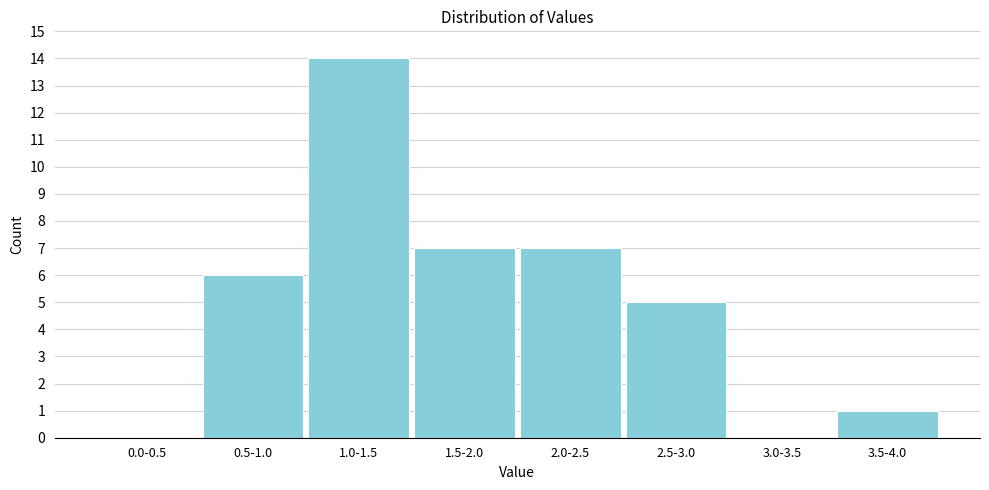

Reading left to right, list all the values displayed in this chart.

0.0-0.5=0	0.5-1.0=6	1.0-1.5=14	1.5-2.0=7	2.0-2.5=7	2.5-3.0=5	3.0-3.5=0	3.5-4.0=1